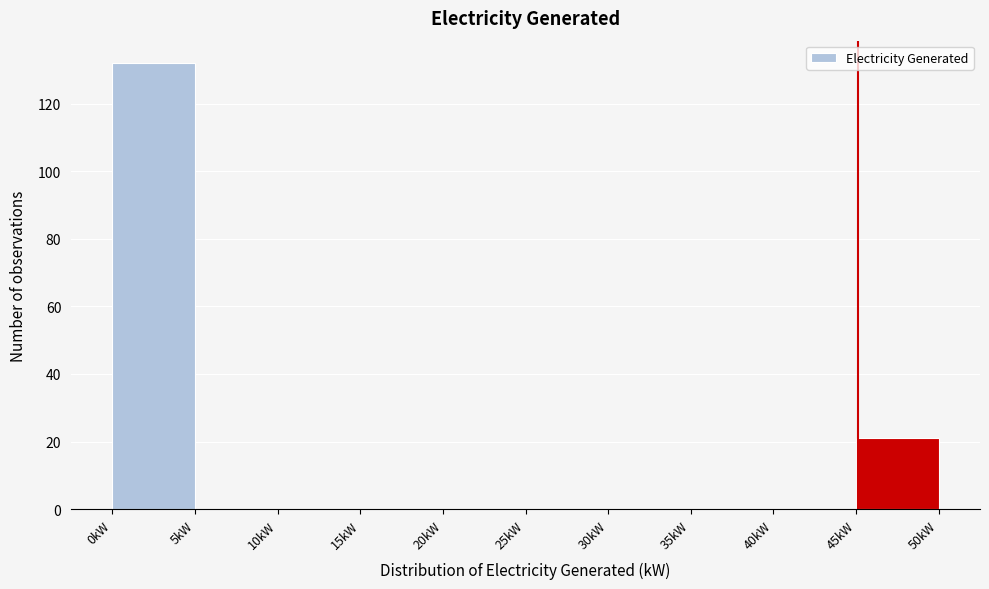

Over which range of the x-axis is the bar tallest?

0 to 5